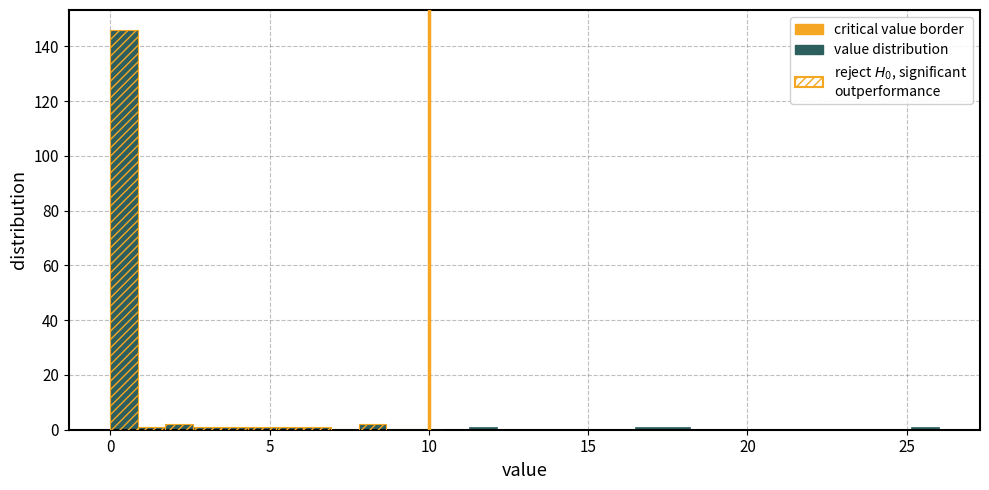

Read against the x-axis, roughly where is the centre of the tallest bar?

0.5